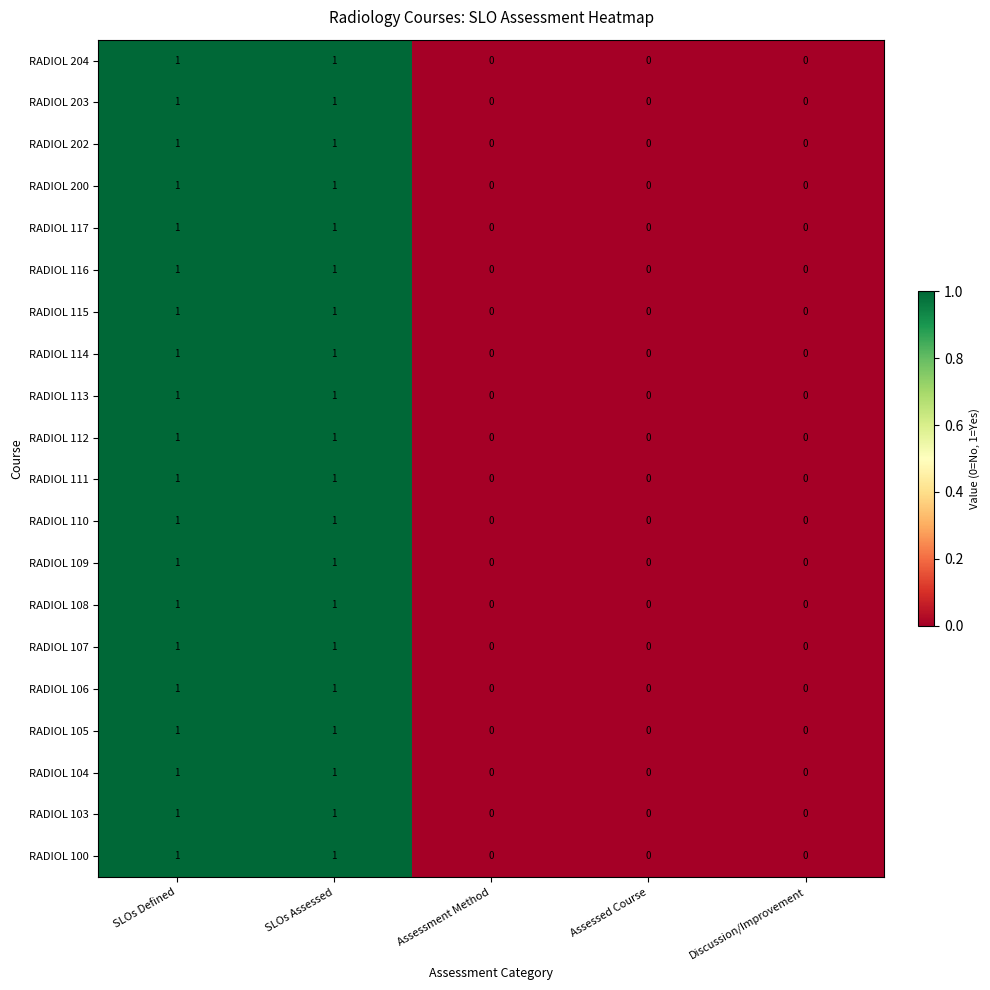

What is the total value across all series at SLOs Defined?

20